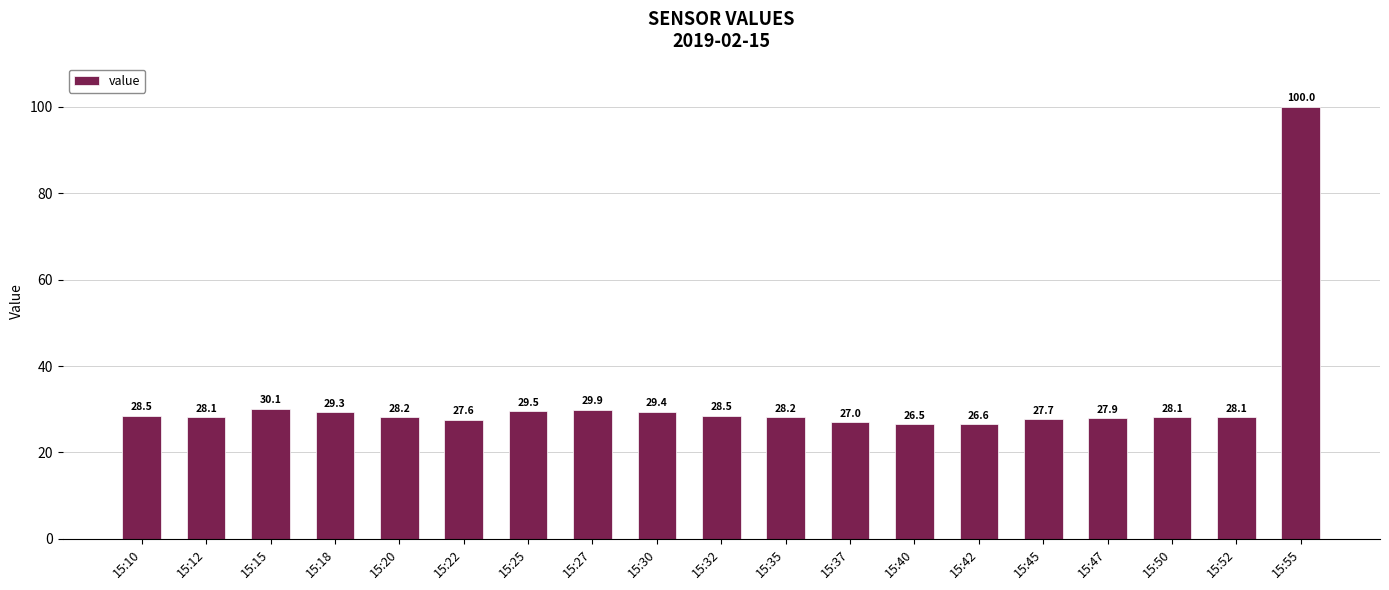

What is the value of the 3rd bar from the left?

30.1